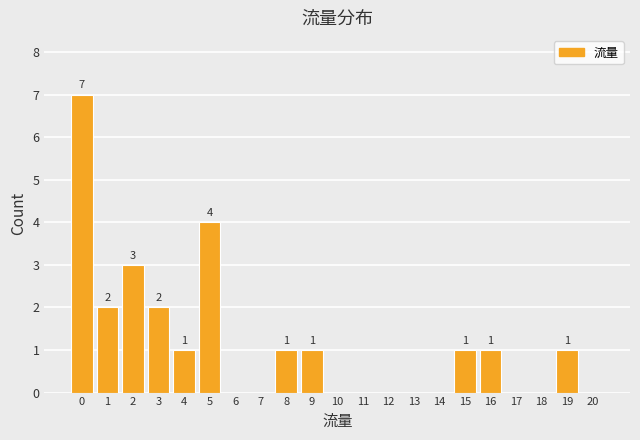

Reading left to right, transcribe all the data shown in this chart.

0=7	1=2	2=3	3=2	4=1	5=4	6=0	7=0	8=1	9=1	10=0	11=0	12=0	13=0	14=0	15=1	16=1	17=0	18=0	19=1	20=0